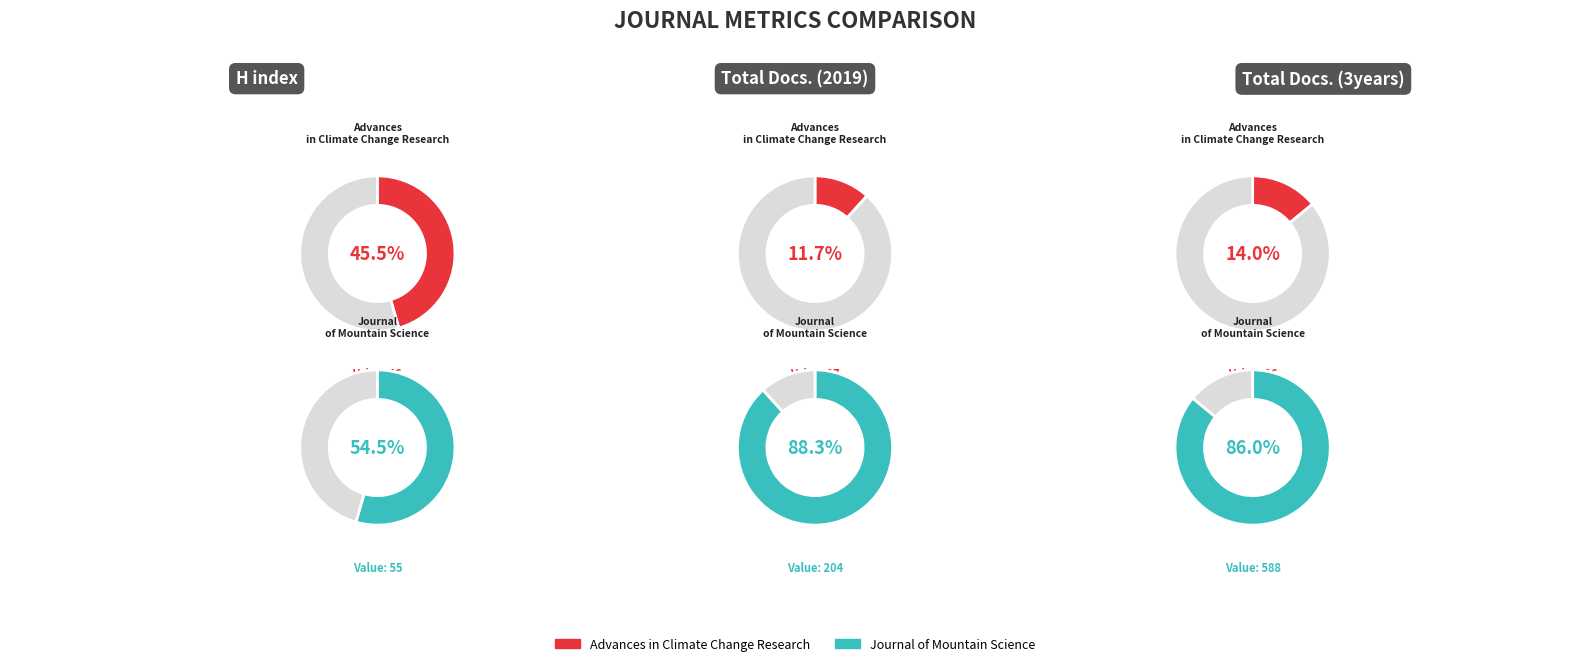

Which series has the widest spread of values?

Total Docs. (3years)